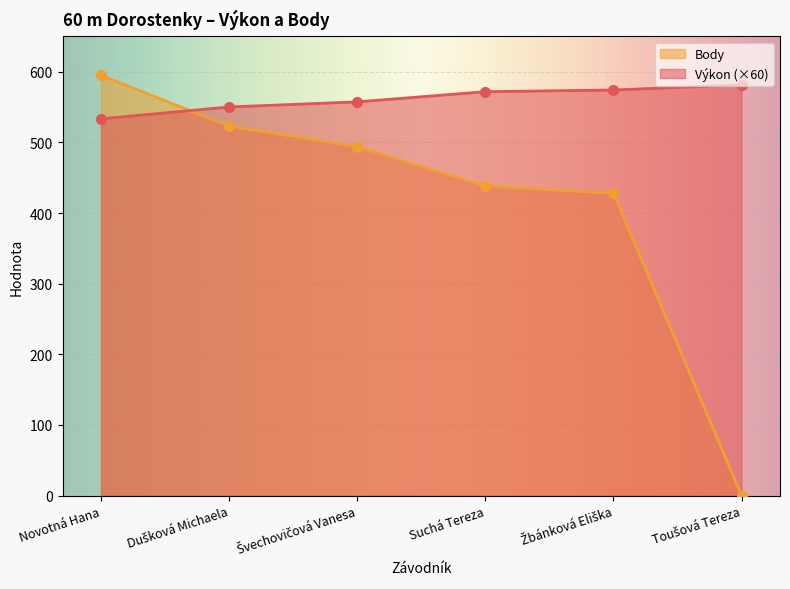

What is the difference between the Body values at Švechovičová Vanesa and Novotná Hana?

101.0